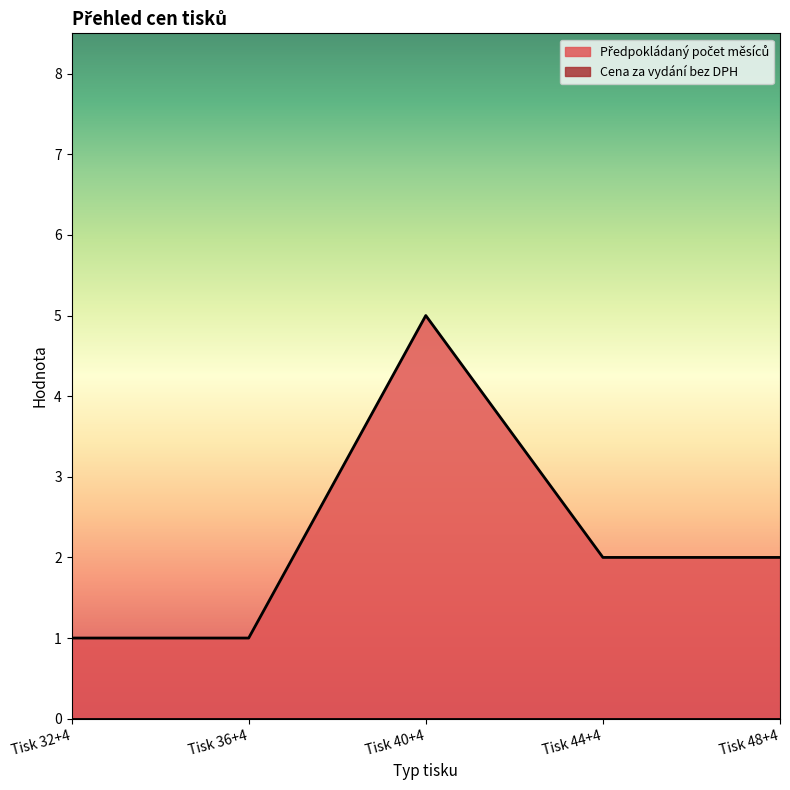

Does the chart display data point markers on the line(s)?

No